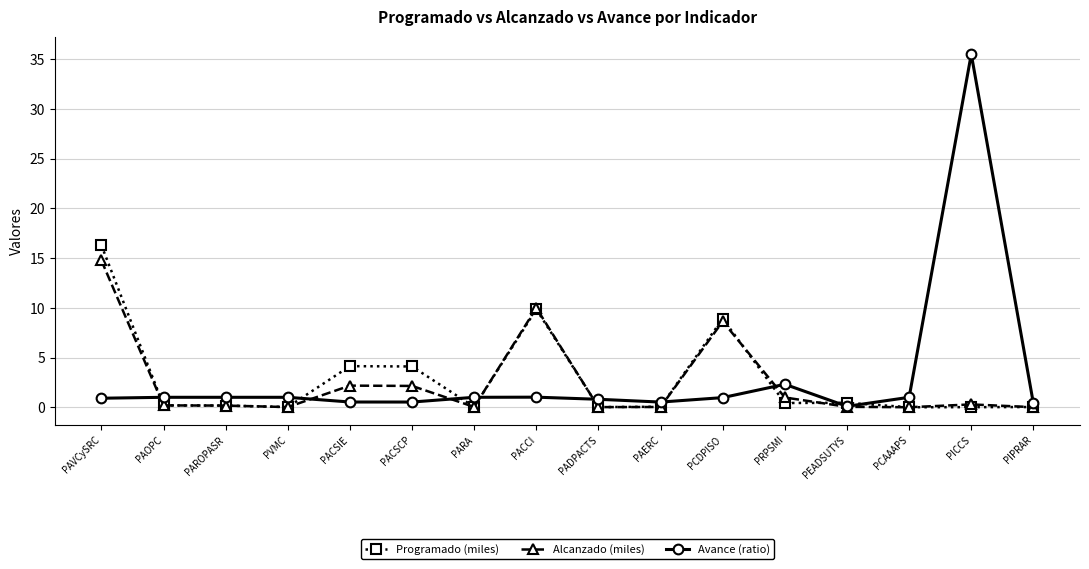

True or false: Programado (miles) has more than 1 points higher than both neighbors.

True